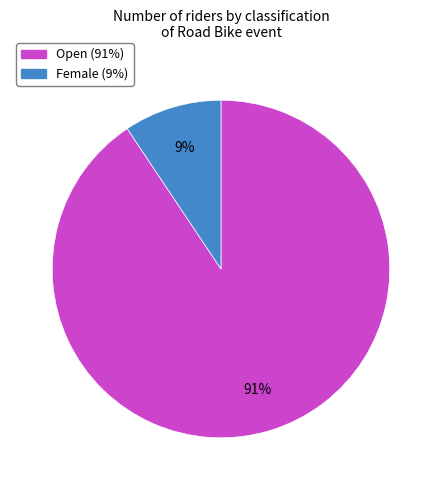

How many slices are in this pie chart?

2